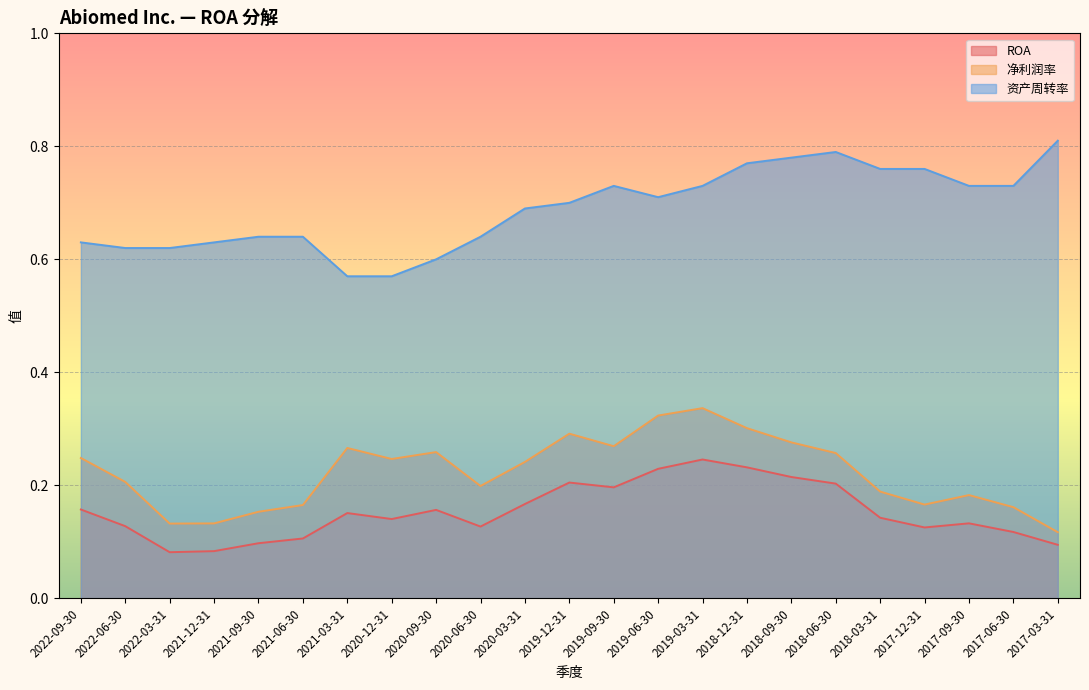

Reading left to right, extract all data points from this chart.

ROA: 0.2	0.1	0.1	0.1	0.1	0.1	0.2	0.1	0.2	0.1	0.2	0.2	0.2	0.2	0.2	0.2	0.2	0.2	0.1	0.1	0.1	0.1	0.1
净利润率: 0.2	0.2	0.1	0.1	0.2	0.2	0.3	0.2	0.3	0.2	0.2	0.3	0.3	0.3	0.3	0.3	0.3	0.3	0.2	0.2	0.2	0.2	0.1
资产周转率: 0.6	0.6	0.6	0.6	0.6	0.6	0.6	0.6	0.6	0.6	0.7	0.7	0.7	0.7	0.7	0.8	0.8	0.8	0.8	0.8	0.7	0.7	0.8